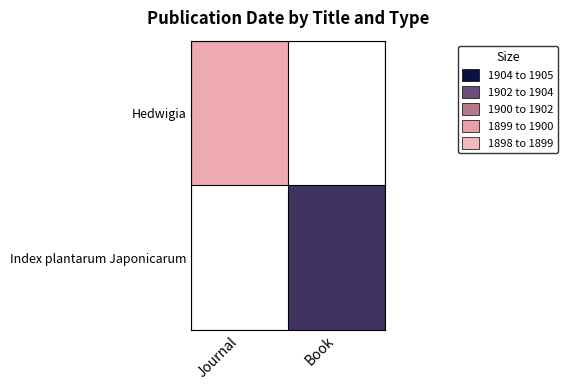

Rank the series by their average value, from highest to lowest.

Index plantarum Japonicarum, Hedwigia